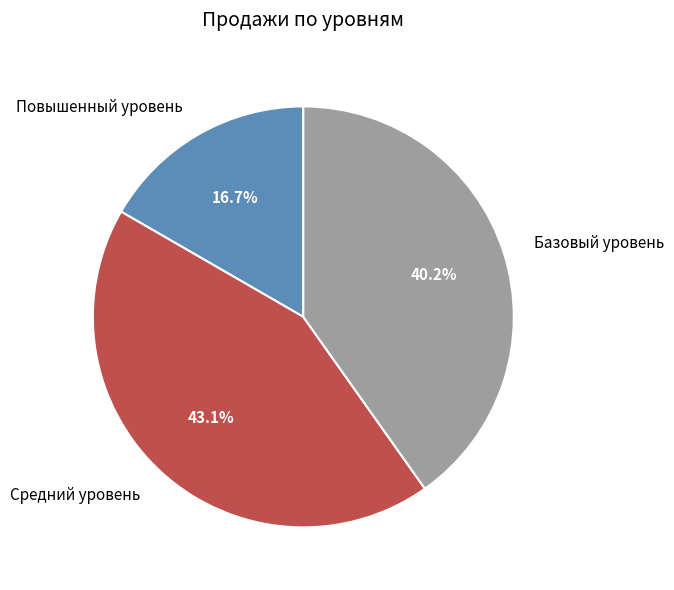

To the nearest percent, what is the average slice percentage?

33%